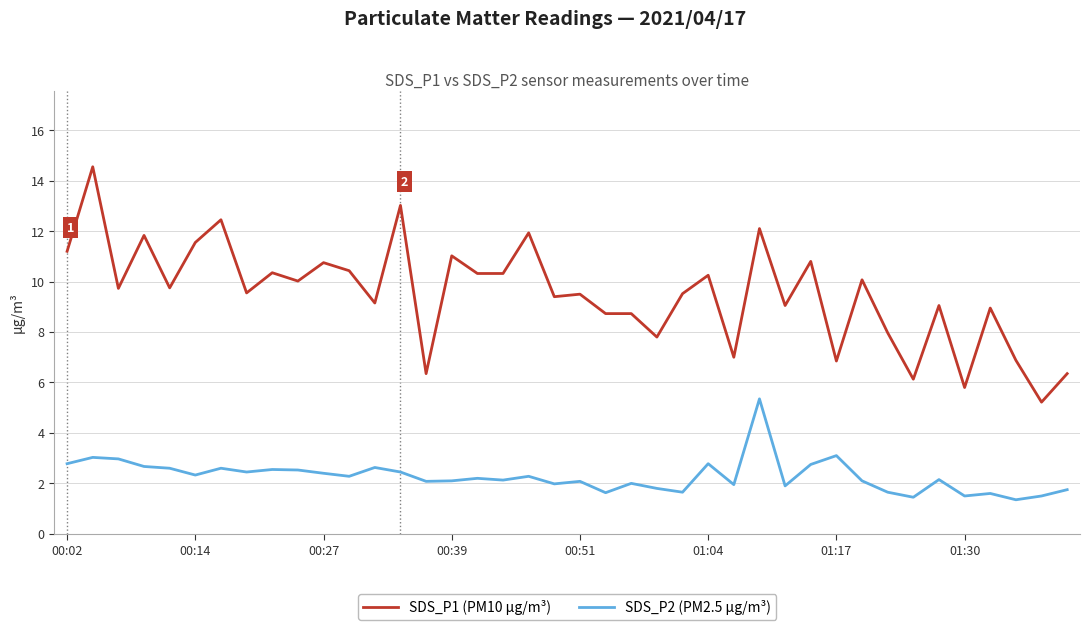

List the series in order of their peak value, lowest first.

SDS_P2 (PM2.5 µg/m³), SDS_P1 (PM10 µg/m³)